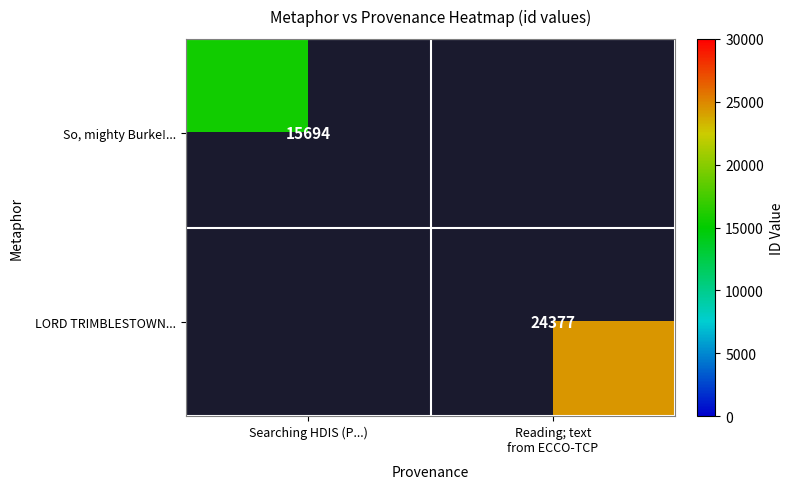

The So, mighty Burke!... series shows 5299 at Searching HDIS (P...). True or false?

False